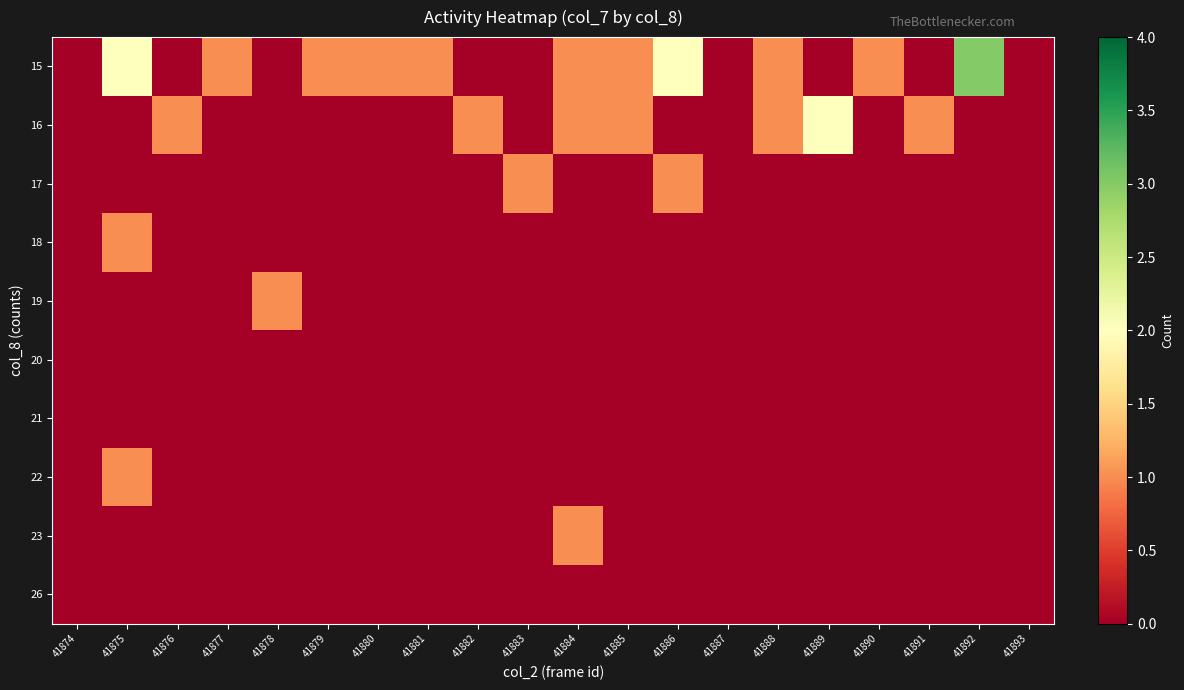

Reading left to right, extract all data points from this chart.

15: 41874=0	41875=2	41876=0	41877=1	41878=0	41879=1	41880=1	41881=1	41882=0	41883=0	41884=1	41885=1	41886=2	41887=0	41888=1	41889=0	41890=1	41891=0	41892=3	41893=0
16: 41874=0	41875=0	41876=1	41877=0	41878=0	41879=0	41880=0	41881=0	41882=1	41883=0	41884=1	41885=1	41886=0	41887=0	41888=1	41889=2	41890=0	41891=1	41892=0	41893=0
17: 41874=0	41875=0	41876=0	41877=0	41878=0	41879=0	41880=0	41881=0	41882=0	41883=1	41884=0	41885=0	41886=1	41887=0	41888=0	41889=0	41890=0	41891=0	41892=0	41893=0
18: 41874=0	41875=1	41876=0	41877=0	41878=0	41879=0	41880=0	41881=0	41882=0	41883=0	41884=0	41885=0	41886=0	41887=0	41888=0	41889=0	41890=0	41891=0	41892=0	41893=0
19: 41874=0	41875=0	41876=0	41877=0	41878=1	41879=0	41880=0	41881=0	41882=0	41883=0	41884=0	41885=0	41886=0	41887=0	41888=0	41889=0	41890=0	41891=0	41892=0	41893=0
20: 41874=0	41875=0	41876=0	41877=0	41878=0	41879=0	41880=0	41881=0	41882=0	41883=0	41884=0	41885=0	41886=0	41887=0	41888=0	41889=0	41890=0	41891=0	41892=0	41893=0
21: 41874=0	41875=0	41876=0	41877=0	41878=0	41879=0	41880=0	41881=0	41882=0	41883=0	41884=0	41885=0	41886=0	41887=0	41888=0	41889=0	41890=0	41891=0	41892=0	41893=0
22: 41874=0	41875=1	41876=0	41877=0	41878=0	41879=0	41880=0	41881=0	41882=0	41883=0	41884=0	41885=0	41886=0	41887=0	41888=0	41889=0	41890=0	41891=0	41892=0	41893=0
23: 41874=0	41875=0	41876=0	41877=0	41878=0	41879=0	41880=0	41881=0	41882=0	41883=0	41884=1	41885=0	41886=0	41887=0	41888=0	41889=0	41890=0	41891=0	41892=0	41893=0
26: 41874=0	41875=0	41876=0	41877=0	41878=0	41879=0	41880=0	41881=0	41882=0	41883=0	41884=0	41885=0	41886=0	41887=0	41888=0	41889=0	41890=0	41891=0	41892=0	41893=0